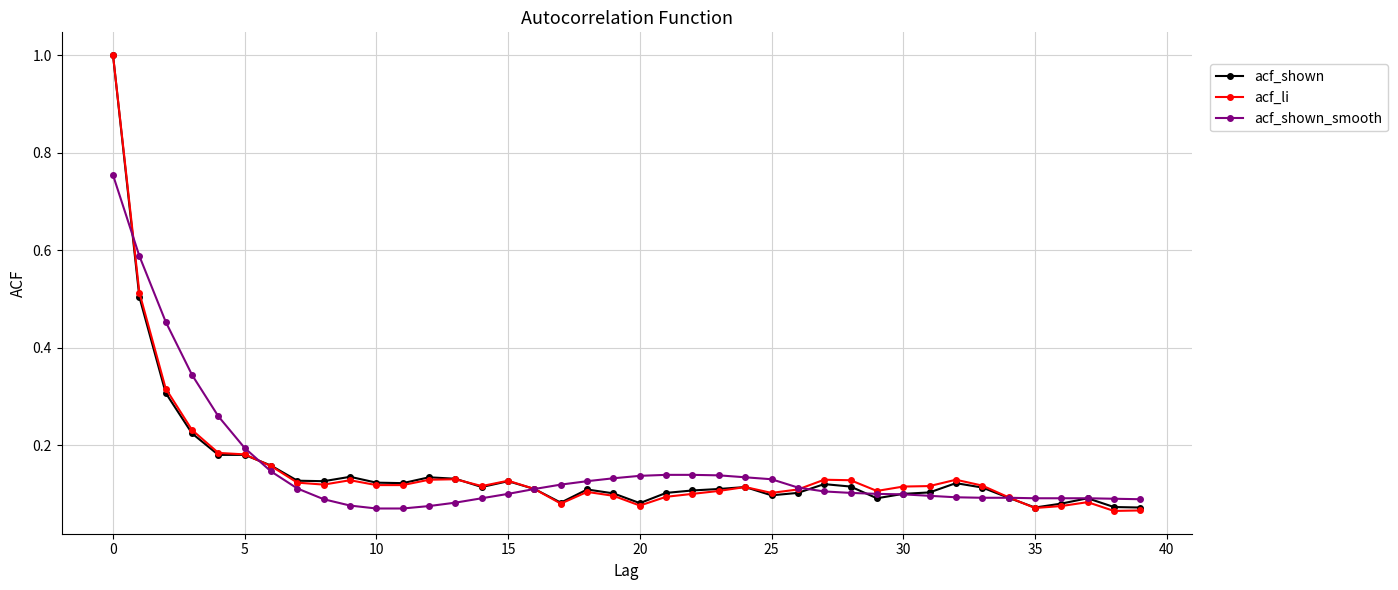

True or false: acf_li has more than 0 points higher than both neighbors.

True